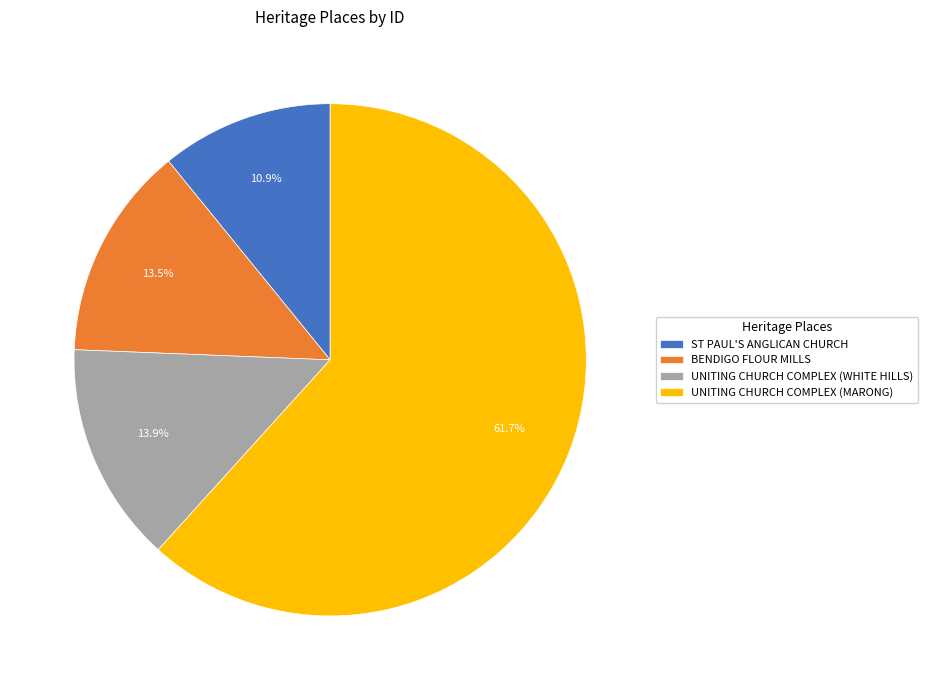

The UNITING CHURCH COMPLEX (WHITE HILLS) slice represents 25% of the pie. True or false?

False